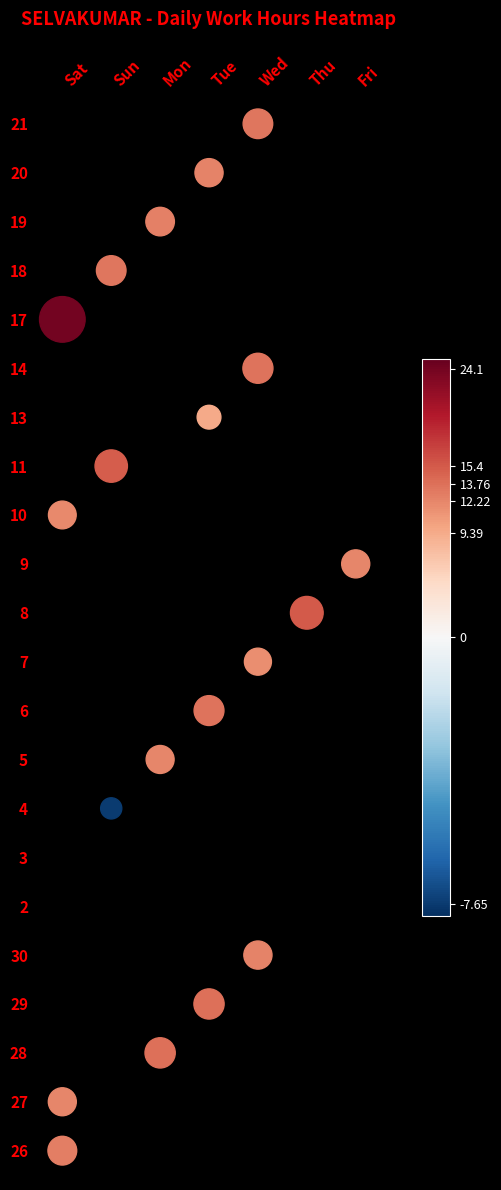

Which series has the widest spread of values?

17